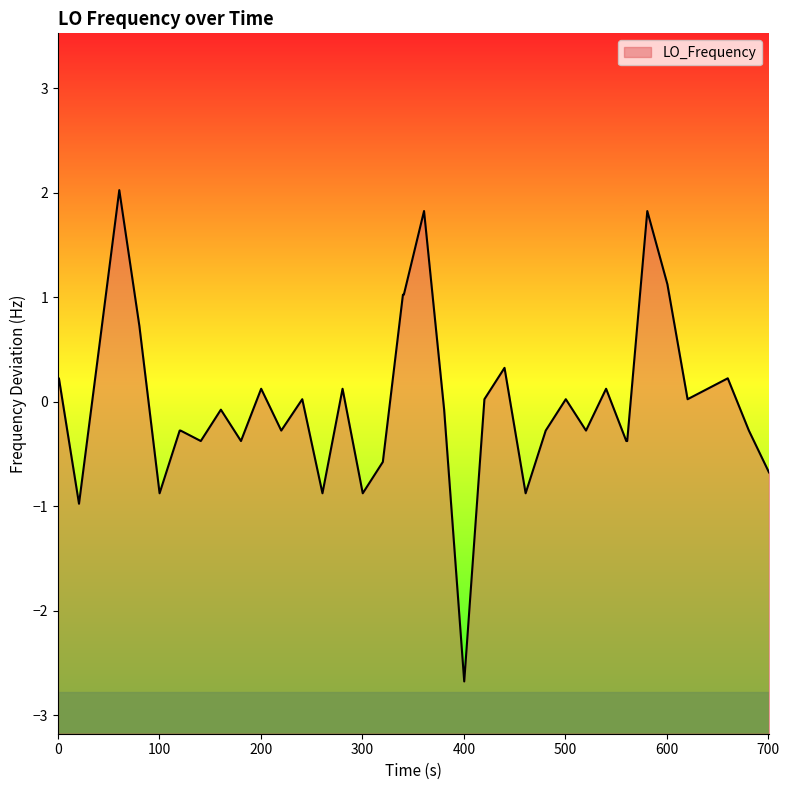

How many points are lower than both their immediate neighbors (excluding endpoints)?

11